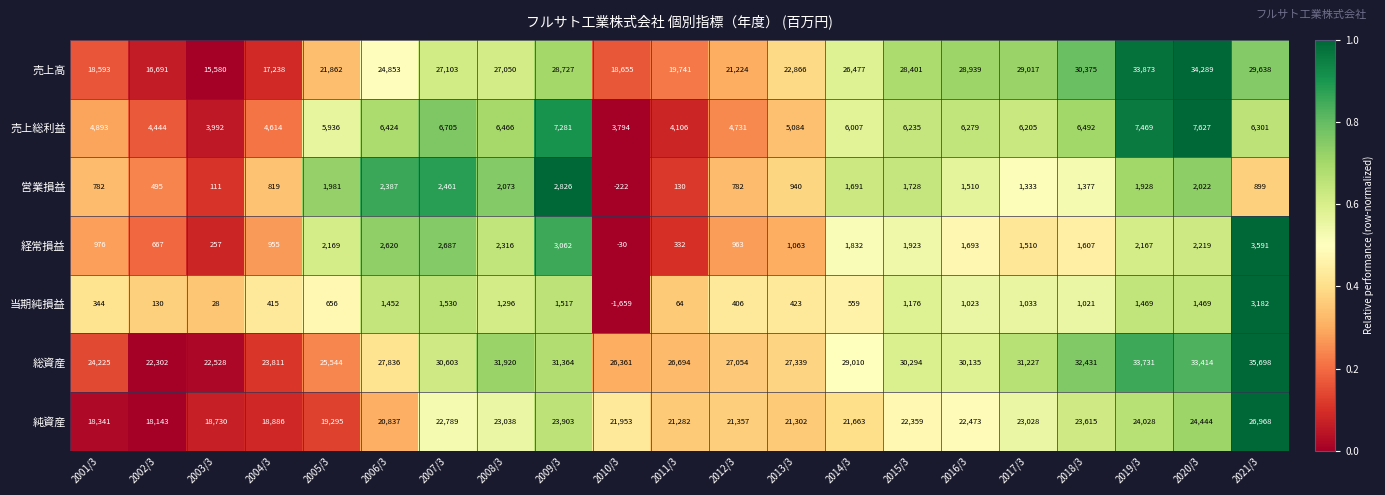

The 営業損益 series shows 1981 at 2005/3. True or false?

True